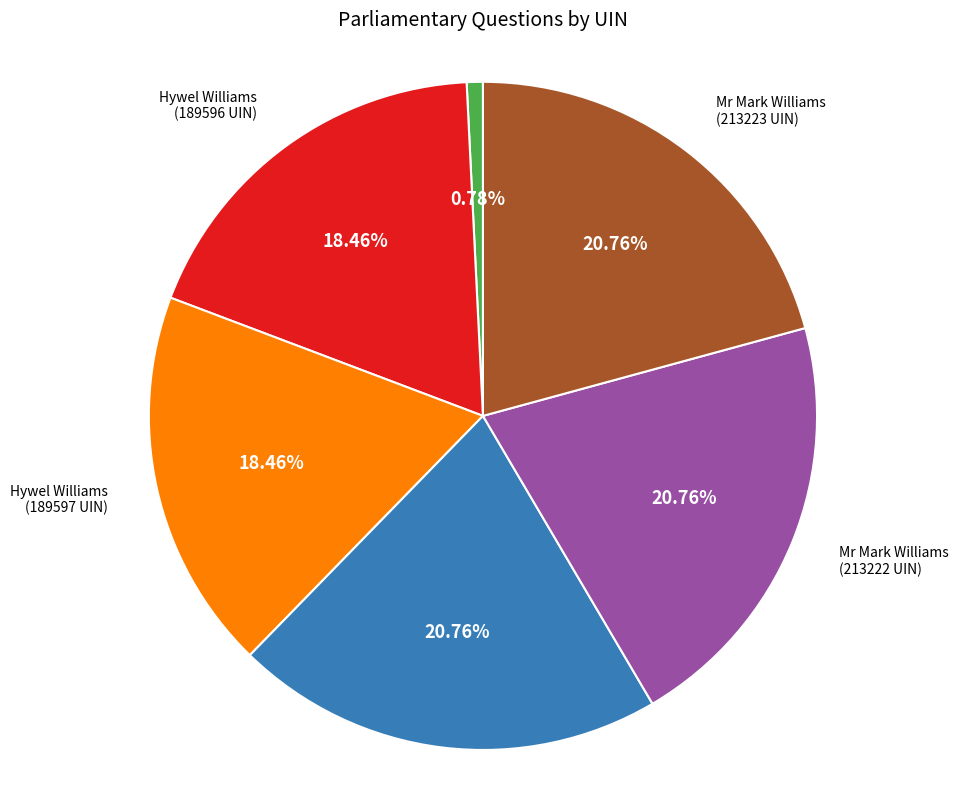

To the nearest percent, what is the average slice percentage?

17%